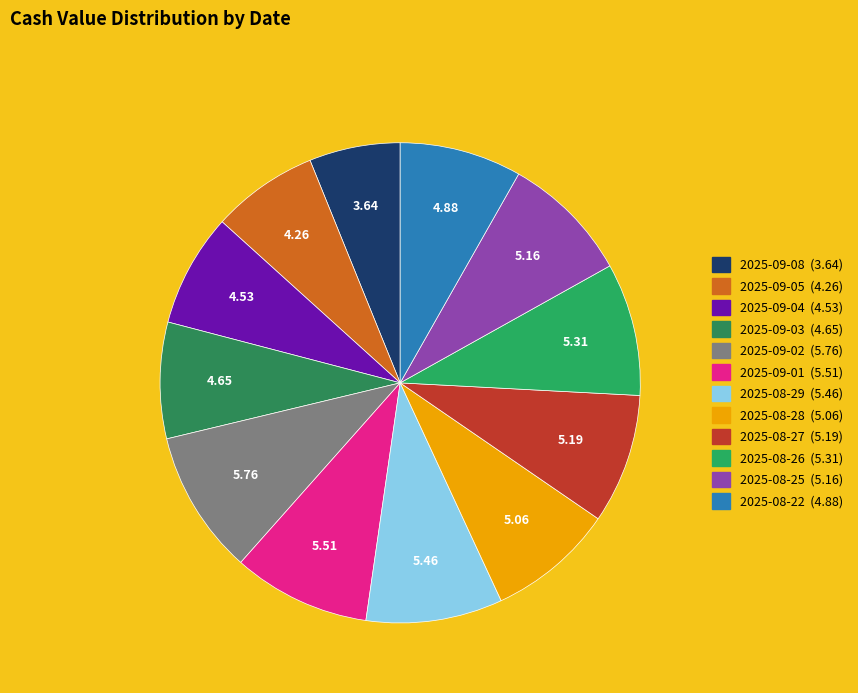

What portion of the pie excludes 2025-09-08?

93.9%